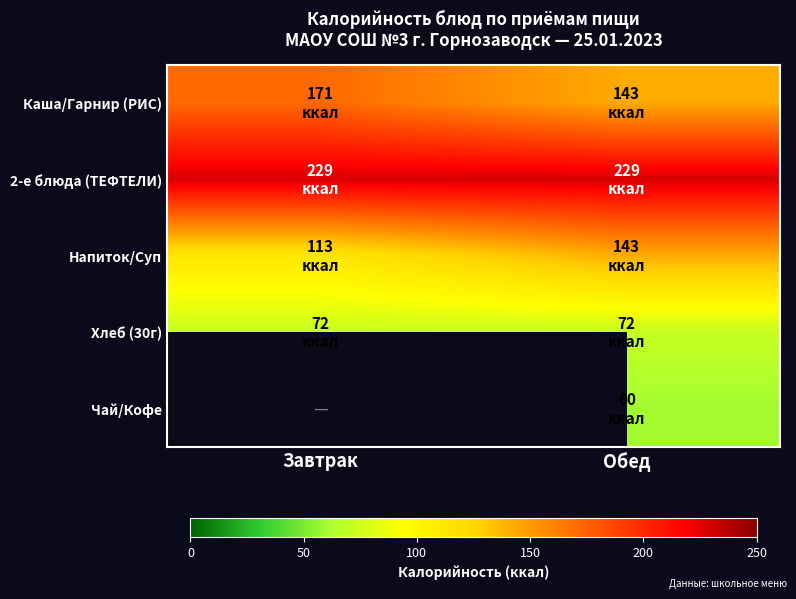

What value does the 2-е блюда (ТЕФТЕЛИ) series have at Завтрак?

229.0